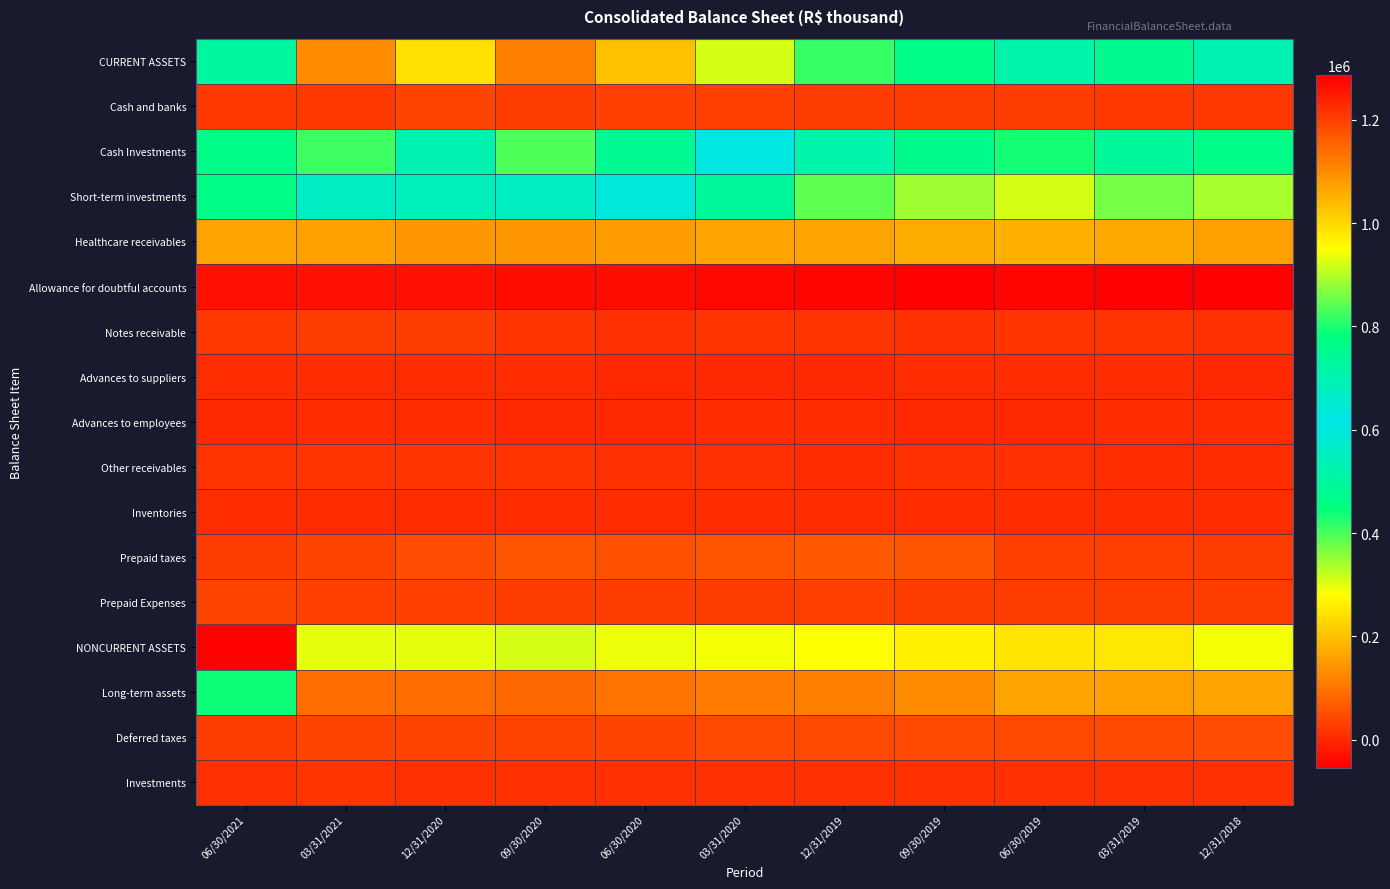

At which category is the sum across all series the highest?

09/30/2020